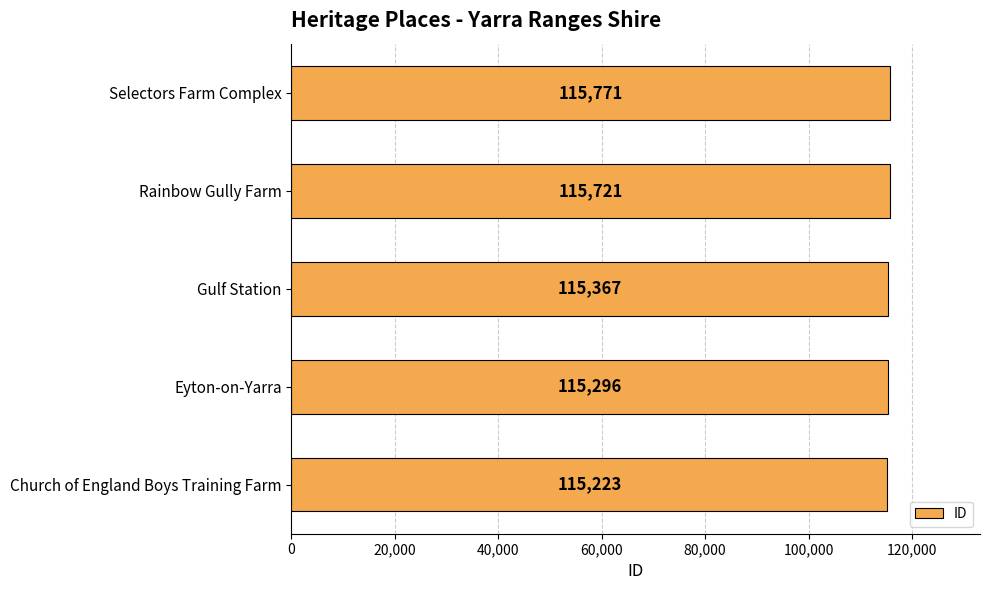

Reading bottom to top, transcribe all the data shown in this chart.

Church of England Boys Training Farm=115223	Eyton-on-Yarra=115296	Gulf Station=115367	Rainbow Gully Farm=115721	Selectors Farm Complex=115771